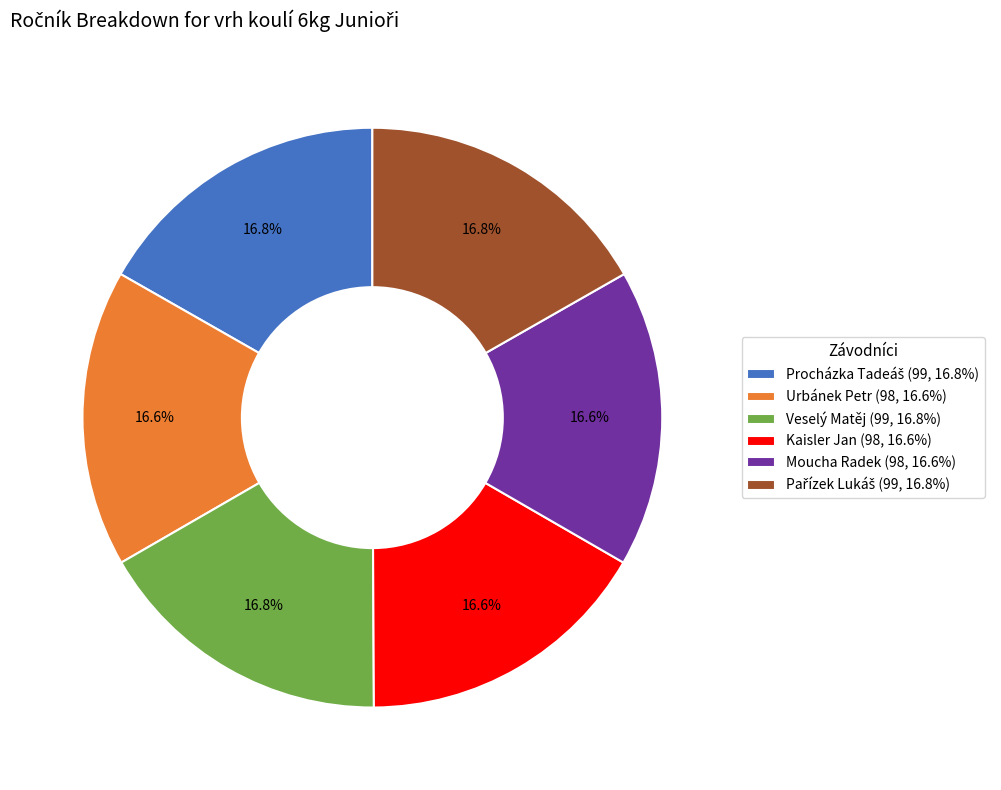

The Kaisler Jan slice represents 11% of the pie. True or false?

False